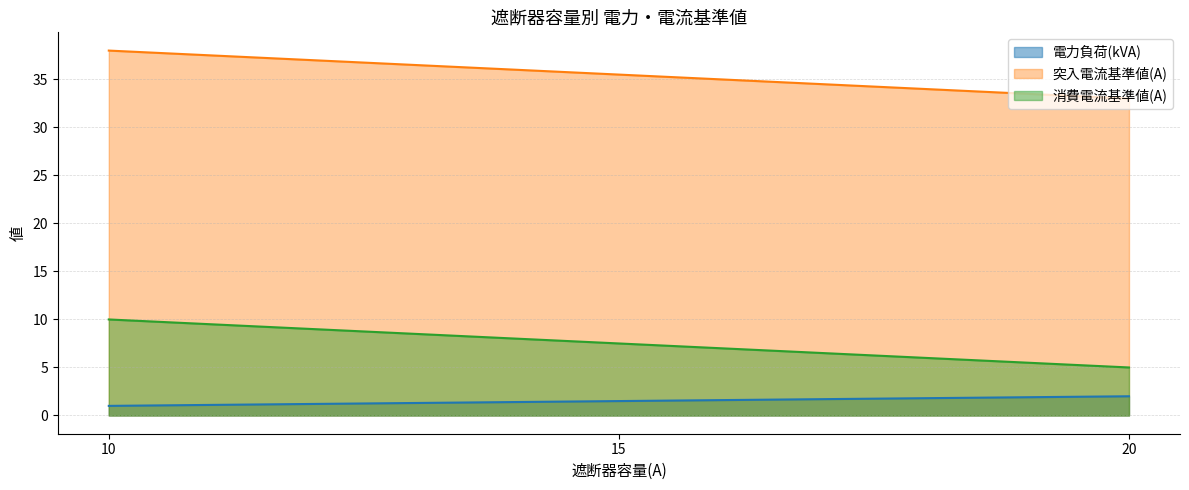

Reading right to left, list all the values displayed in this chart.

電力負荷(kVA): 20=2.0	15=1.5	10=1.0
突入電流基準値(A): 20=33.0	15=35.5	10=38.0
消費電流基準値(A): 20=5.0	15=7.5	10=10.0